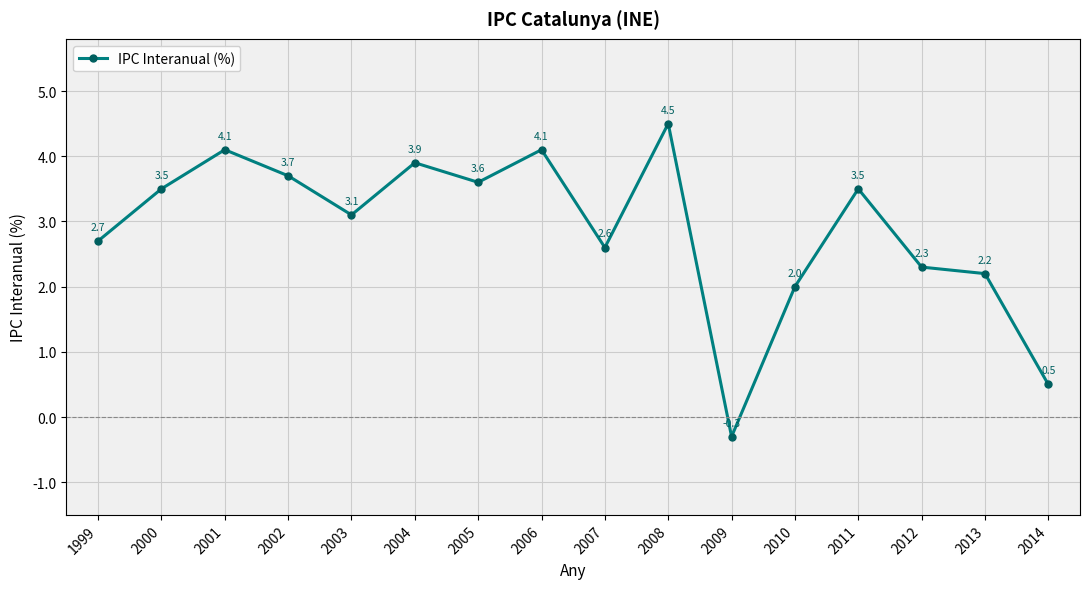

How many negative values are there?

1